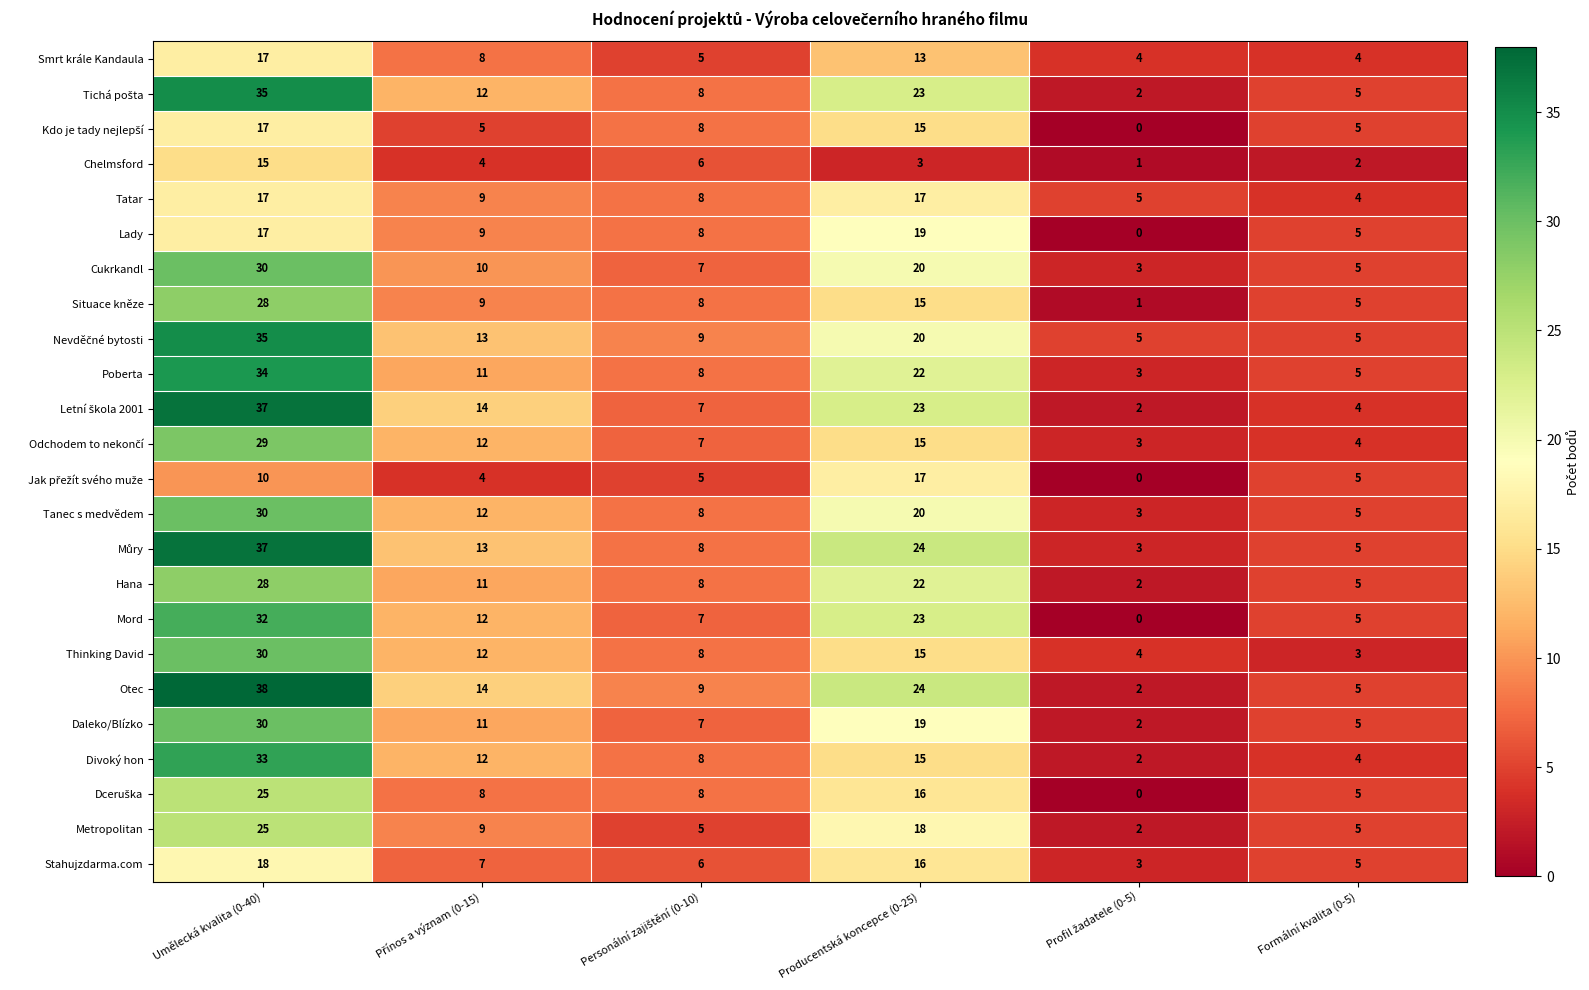

Count the number of data series in this chart.

24